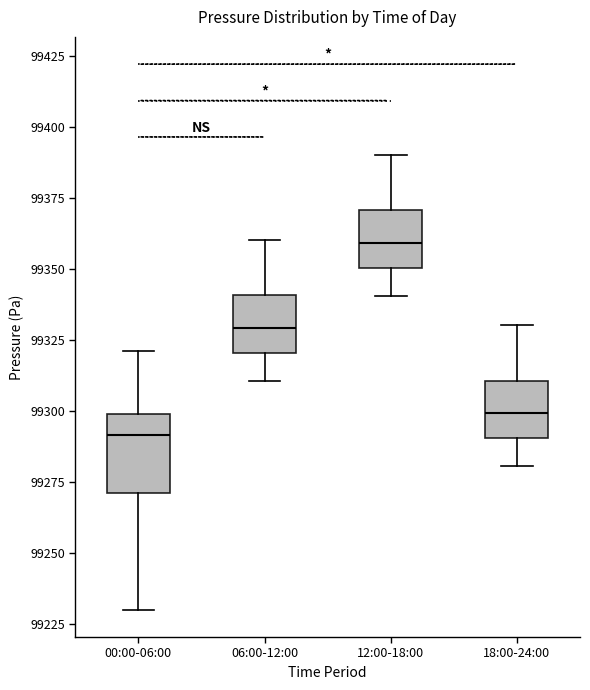

Which box's median line is the lowest?

00:00-06:00